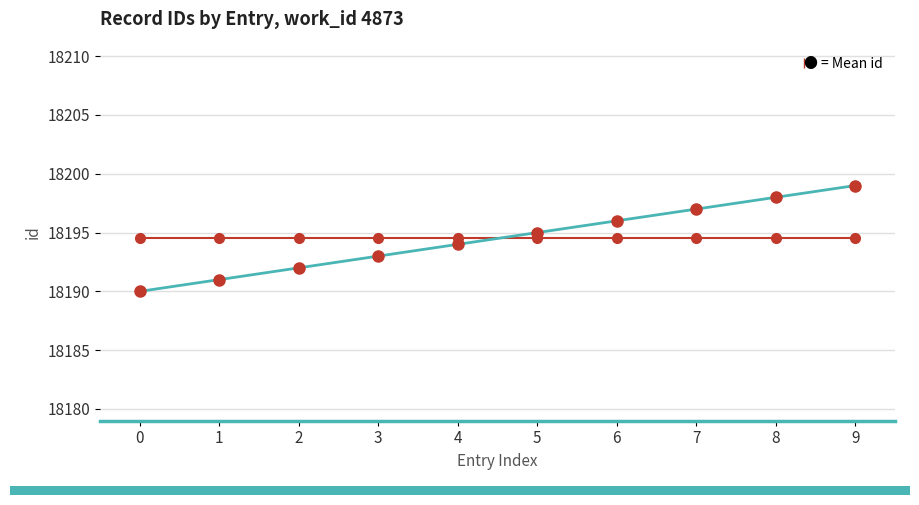

What is the total value across all series at 4?

36388.5